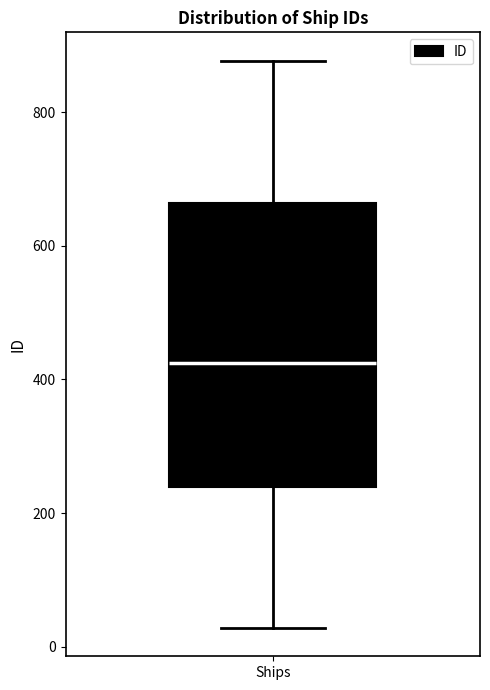

Where does the median line of the box for Ships sit on the y-axis? The values are not printed on the chart, so give them approximately, as read against the axis.

420